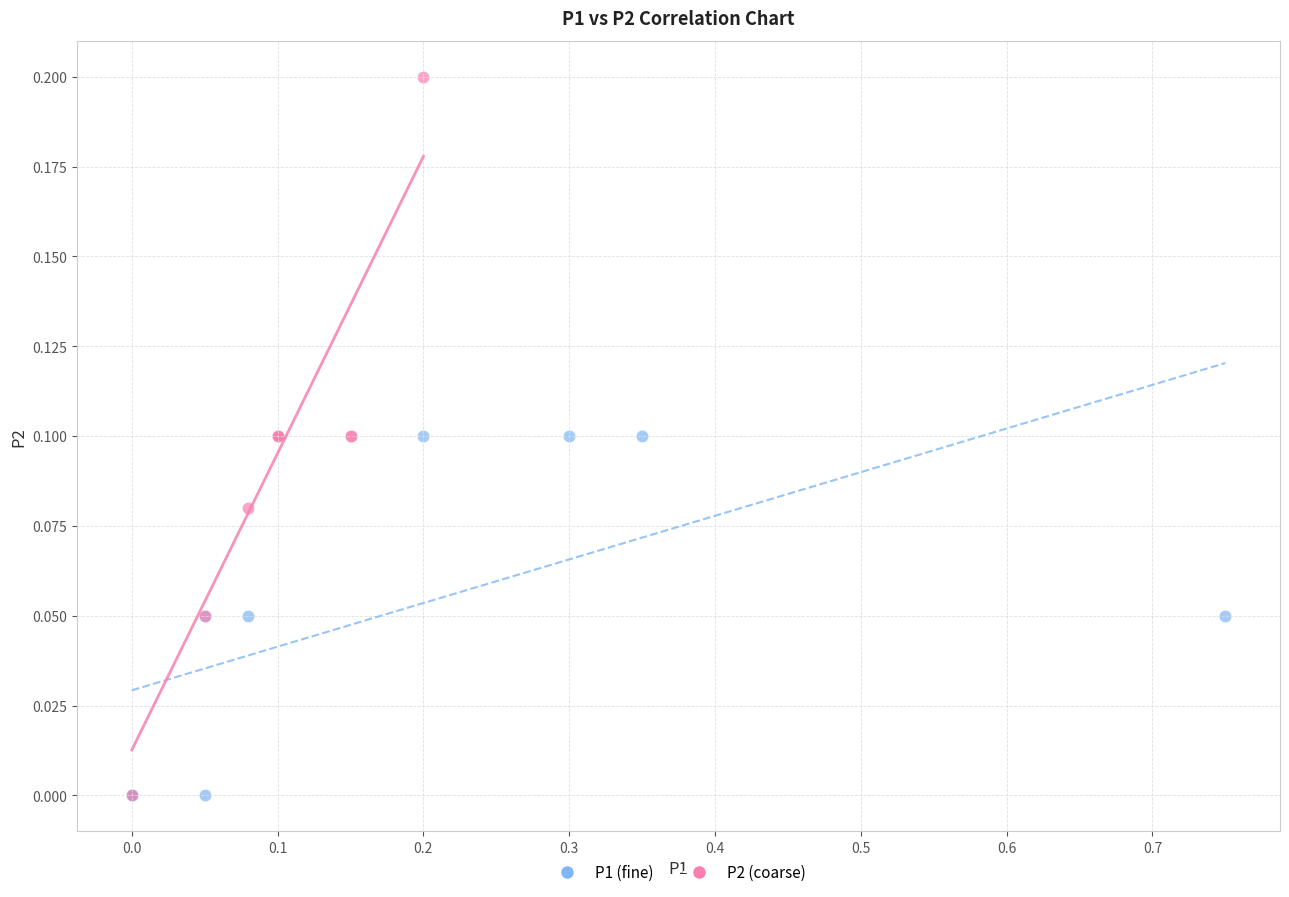

Which series reaches the maximum Y coordinate?

P2 (coarse)